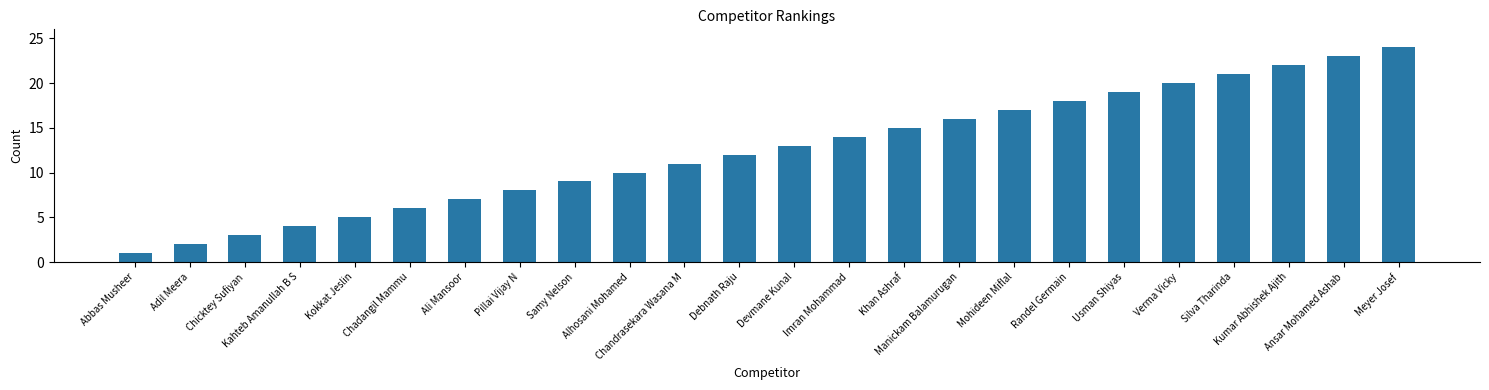

Reading left to right, list all the values displayed in this chart.

1	2	3	4	5	6	7	8	9	10	11	12	13	14	15	16	17	18	19	20	21	22	23	24